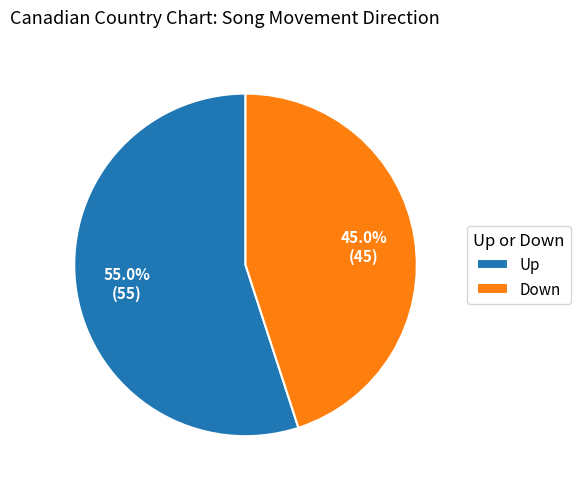

Which slice represents more than half of the pie?

Up